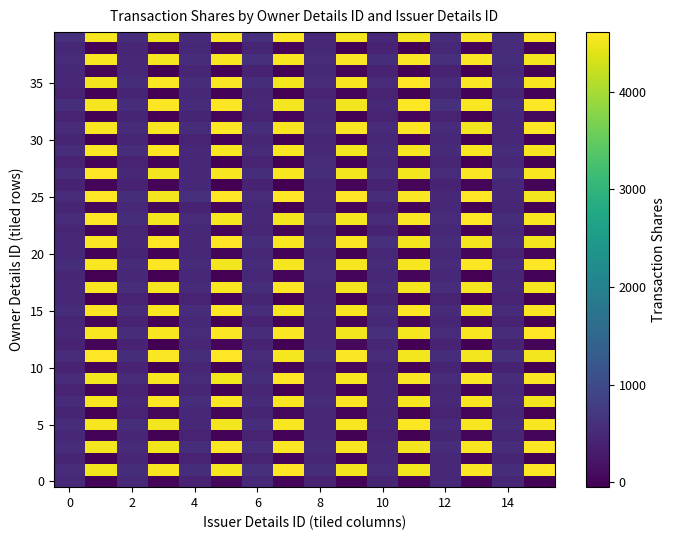

At which category does the chart reach its minimum across all series?

13